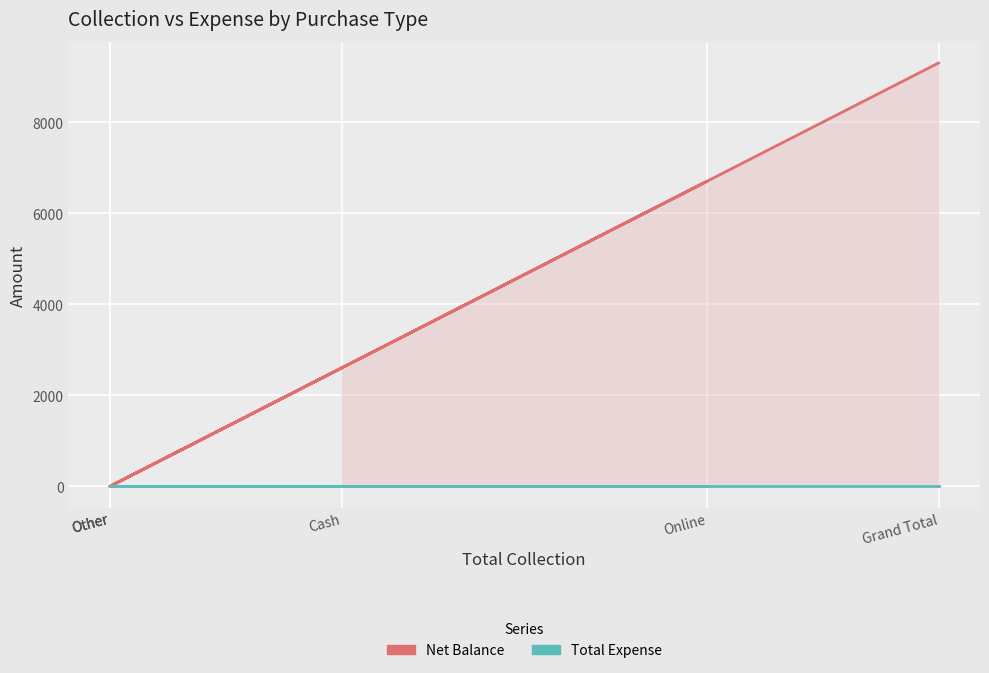

True or false: Total Expense and Net Balance cross at least once.

False